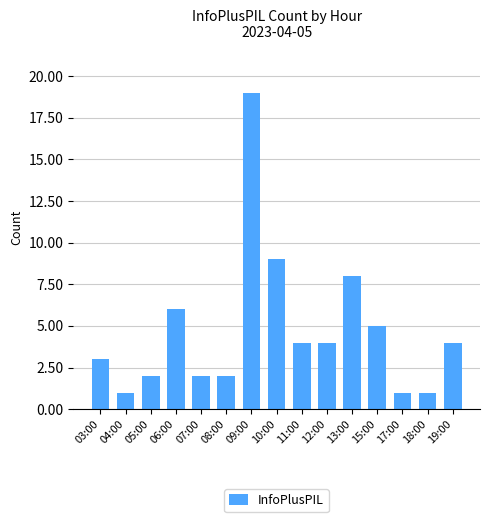

True or false: the data shows 14 at 10:00.

False